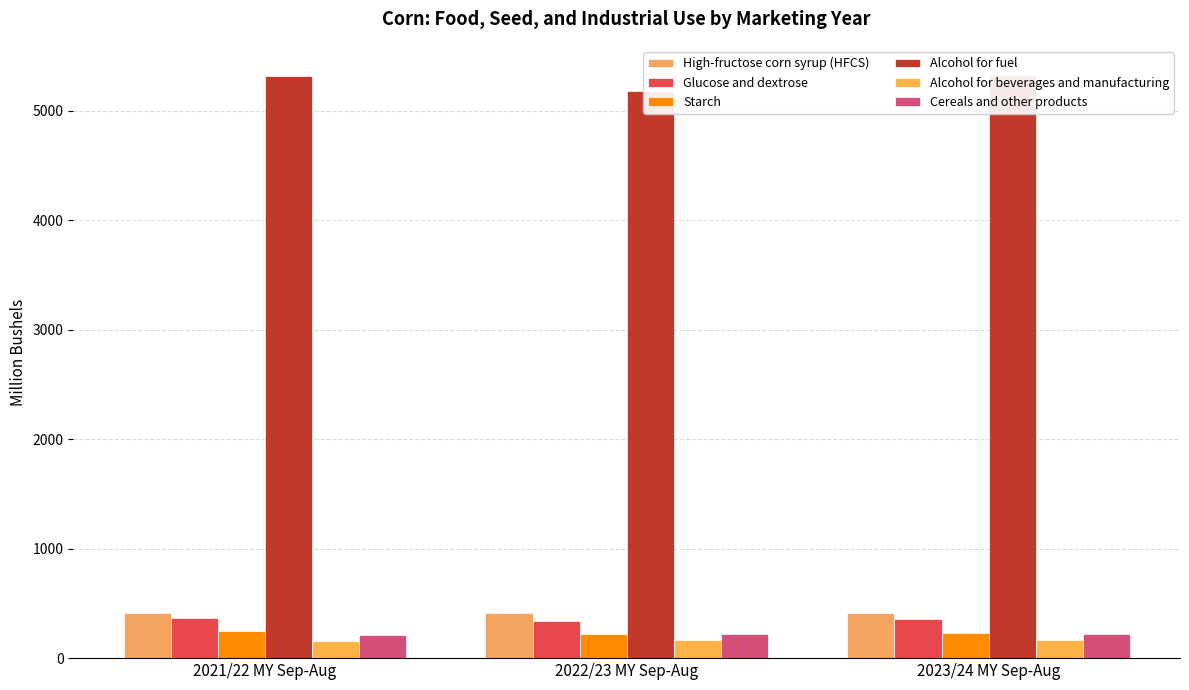

True or false: Cereals and other products has a value of 216.8 at 2022/23 MY Sep-Aug.

True